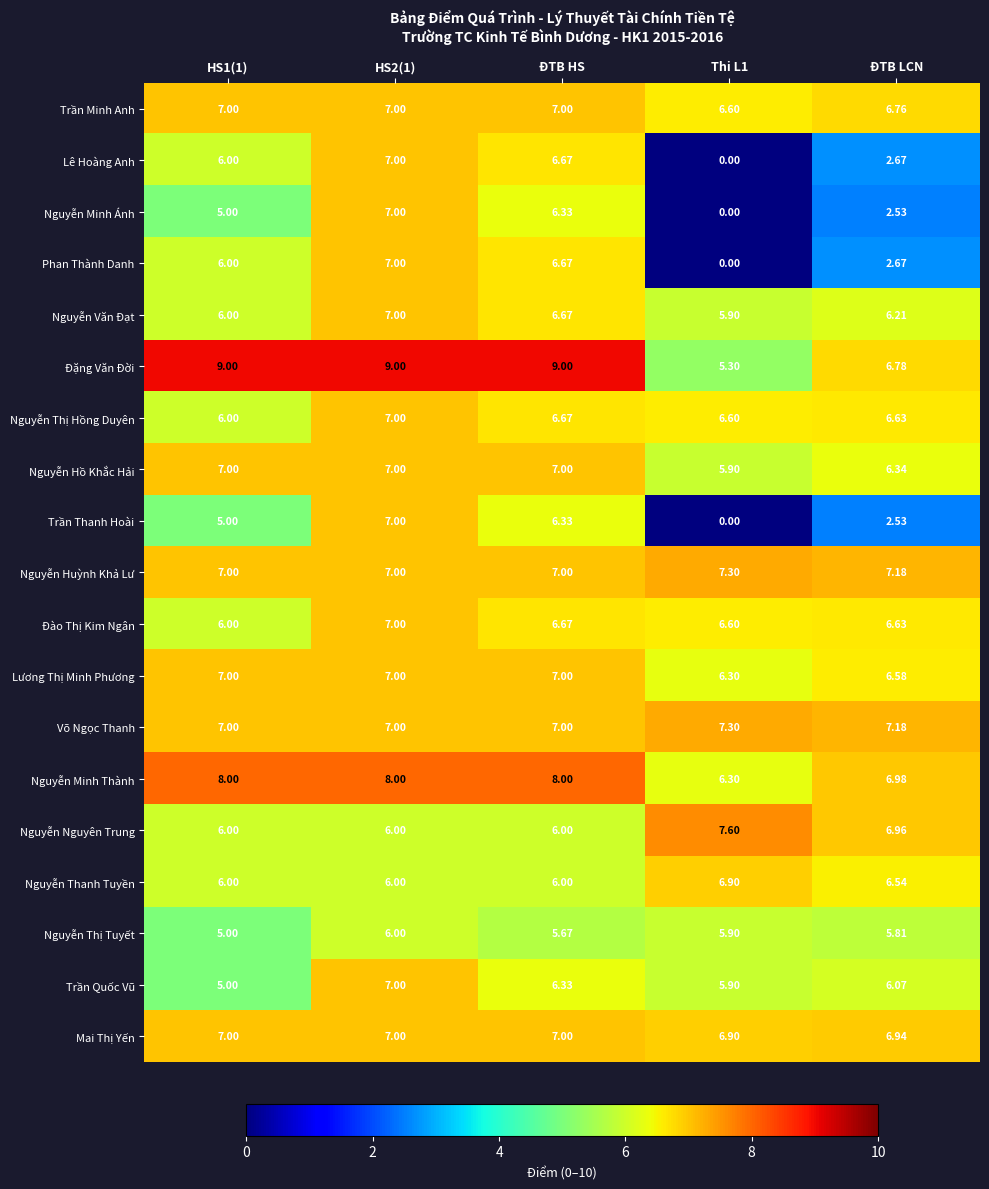

Which series has the largest total across all categories?

Đặng Văn Đời